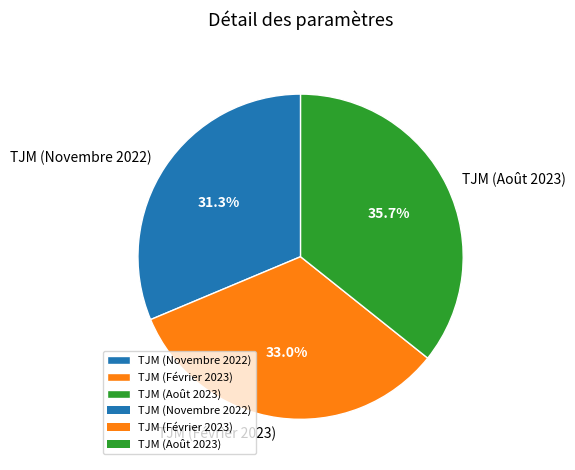

To the nearest percent, what portion does TJM (Août 2023) represent?

36%